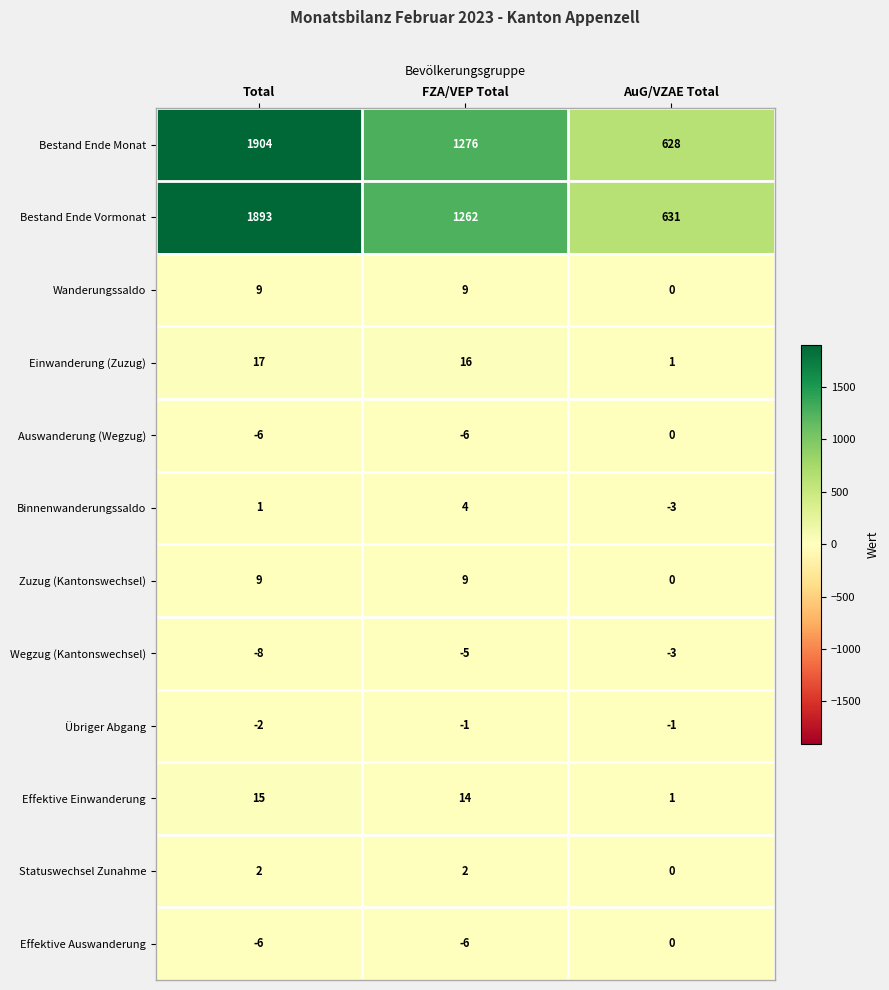

What is the total value across all series at Total?

3828